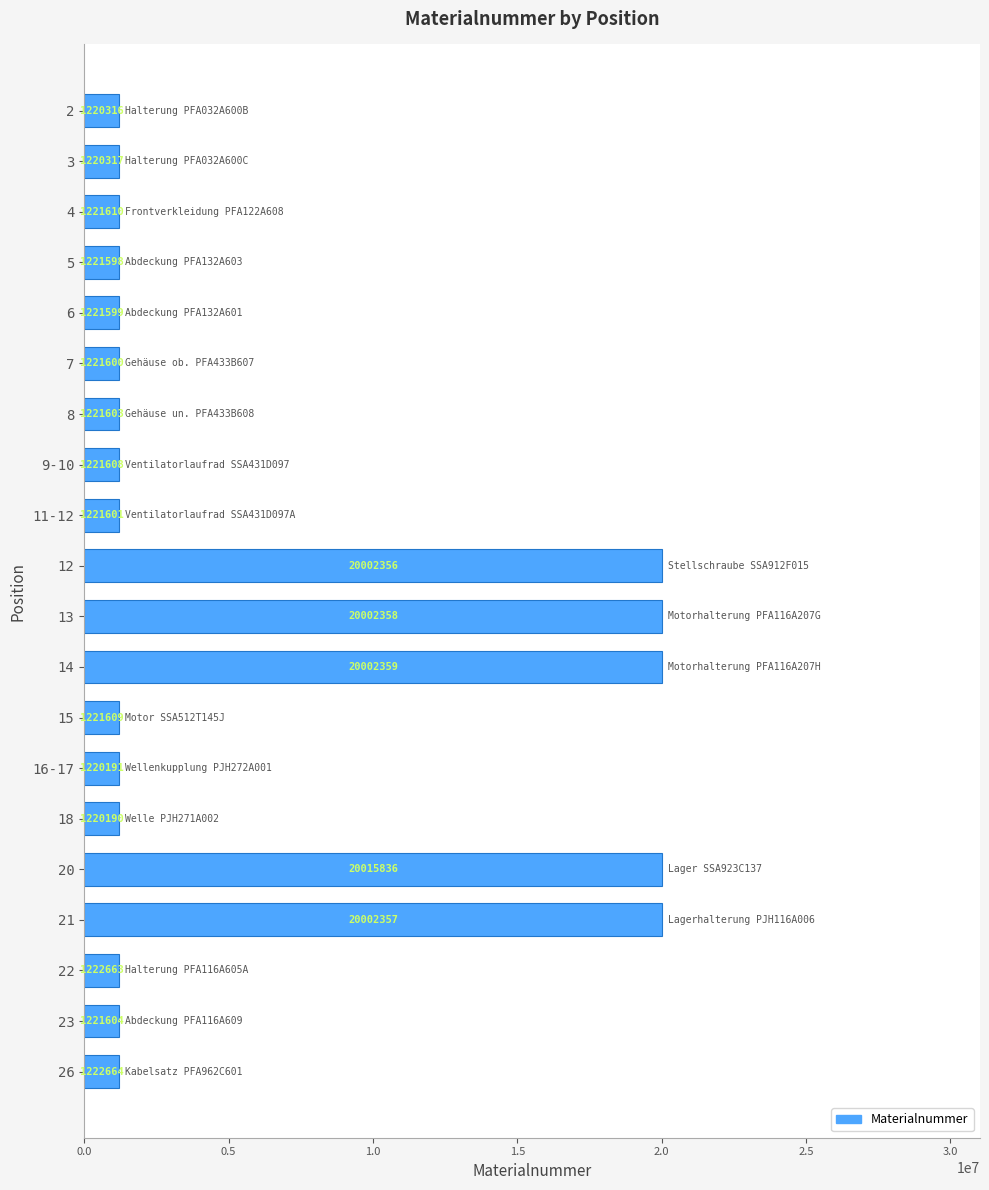

Reading top to bottom, extract all data points from this chart.

2=1220316	3=1220317	4=1221610	5=1221598	6=1221599	7=1221600	8=1221603	9-10=1221608	11-12=1221601	12=20002356	13=20002358	14=20002359	15=1221609	16-17=1220191	18=1220190	20=20015836	21=20002357	22=1222663	23=1221604	26=1222664